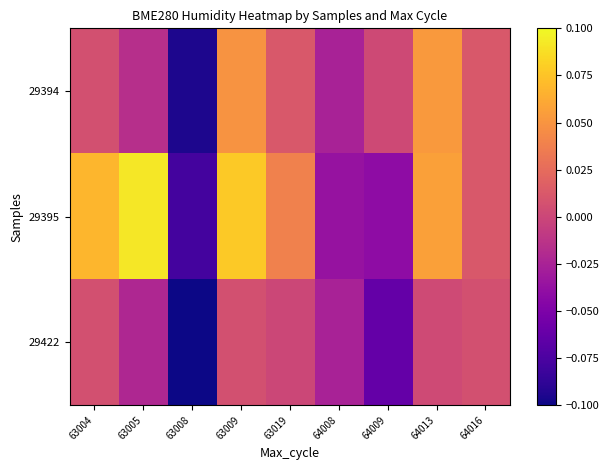

Count the number of categories in the chart.

9